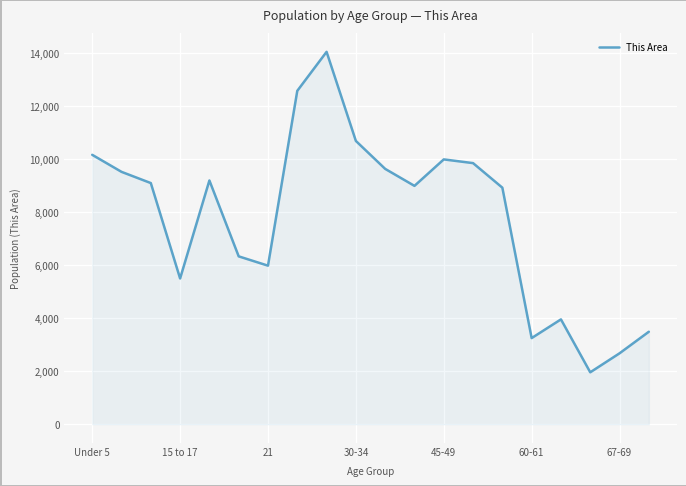

True or false: there are more than 2 points higher than both neighbors.

True